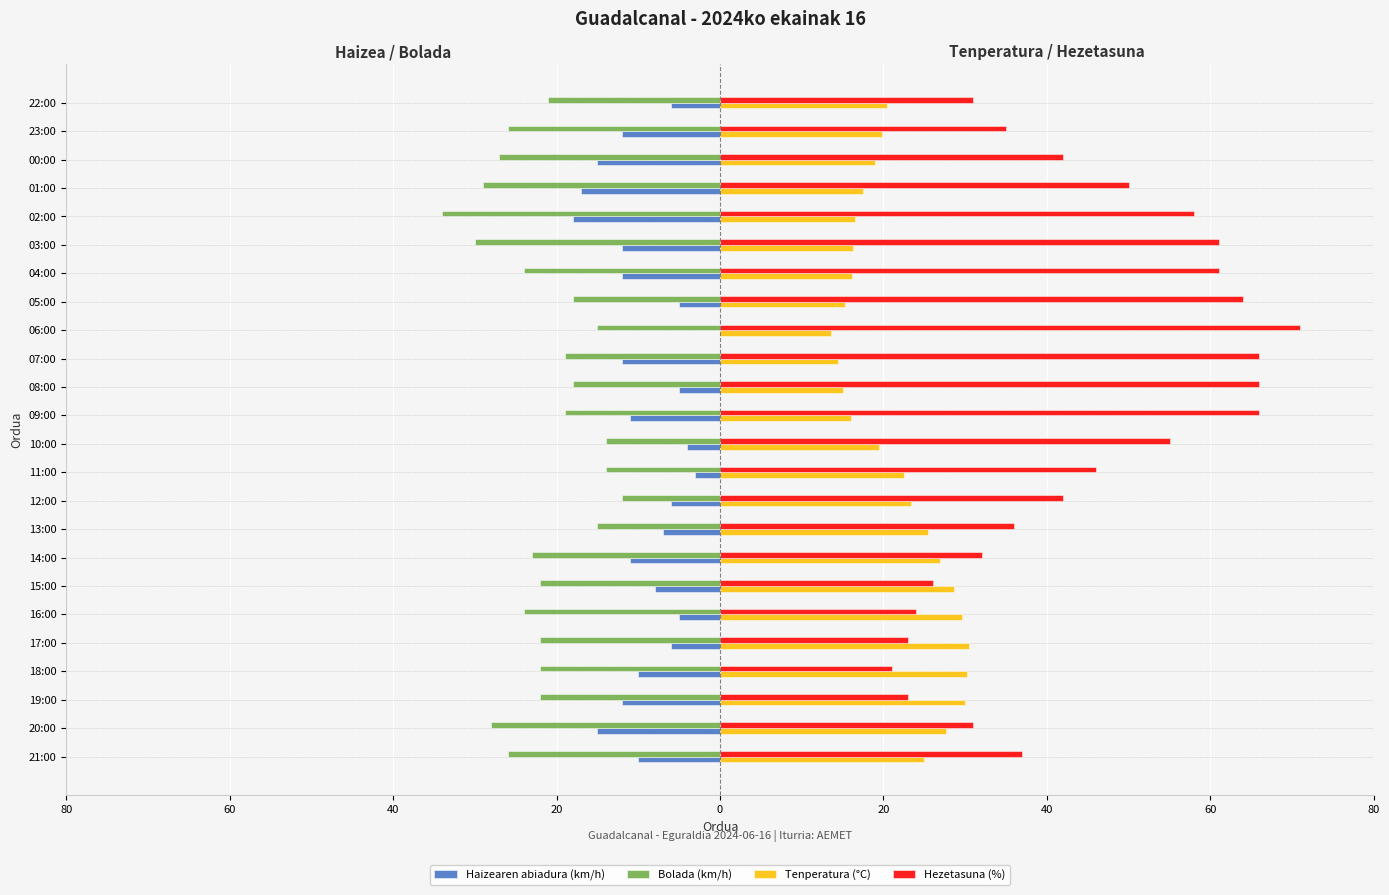

Reading right to left, transcribe all the data shown in this chart.

Haizearen abiadura (km/h): -6.0	-12.0	-15.0	-17.0	-18.0	-12.0	-12.0	-5.0	0.0	-12.0	-5.0	-11.0	-4.0	-3.0	-6.0	-7.0	-11.0	-8.0	-5.0	-6.0	-10.0	-12.0	-15.0	-10.0
Bolada (km/h): -21.0	-26.0	-27.0	-29.0	-34.0	-30.0	-24.0	-18.0	-15.0	-19.0	-18.0	-19.0	-14.0	-14.0	-12.0	-15.0	-23.0	-22.0	-24.0	-22.0	-22.0	-22.0	-28.0	-26.0
Tenperatura (°C): 20.4	19.8	19.0	17.5	16.5	16.3	16.2	15.3	13.6	14.4	15.1	16.0	19.5	22.5	23.4	25.4	26.9	28.6	29.6	30.5	30.2	30.0	27.6	24.9
Hezetasuna (%): 31.0	35.0	42.0	50.0	58.0	61.0	61.0	64.0	71.0	66.0	66.0	66.0	55.0	46.0	42.0	36.0	32.0	26.0	24.0	23.0	21.0	23.0	31.0	37.0